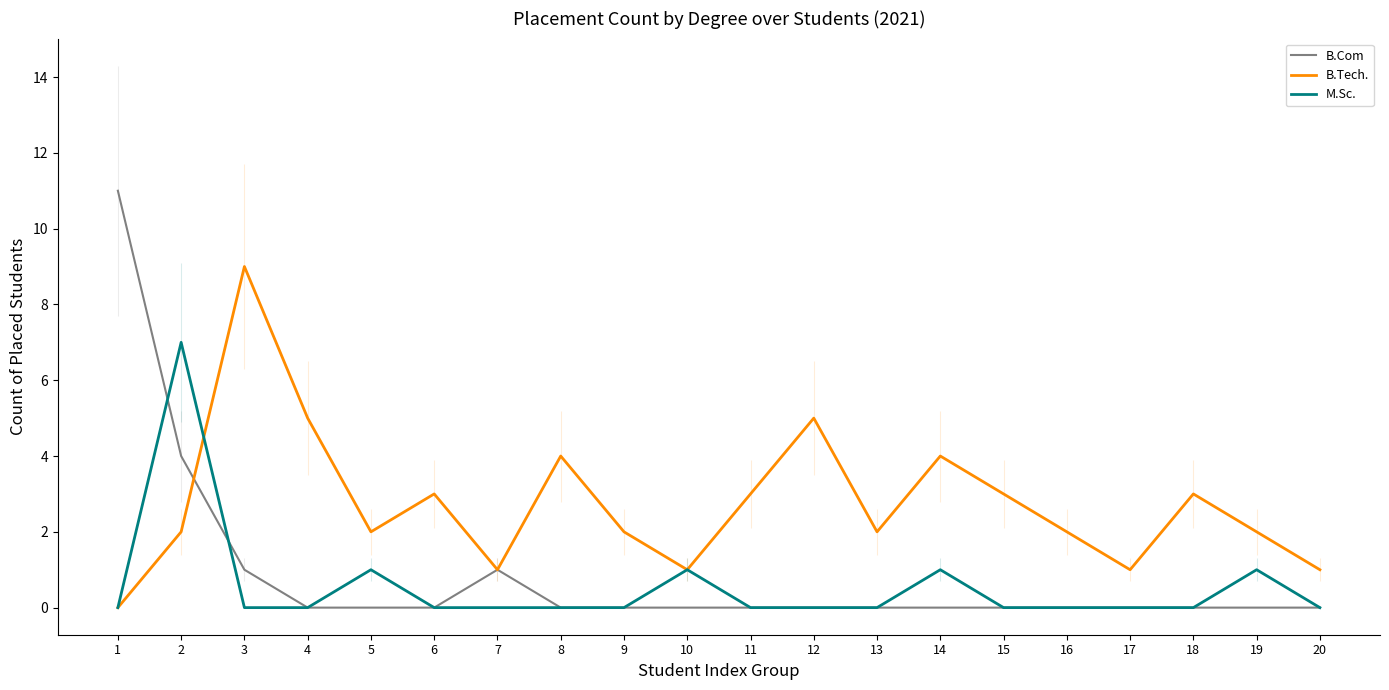

What is the difference between the highest and lowest values at 12?

5